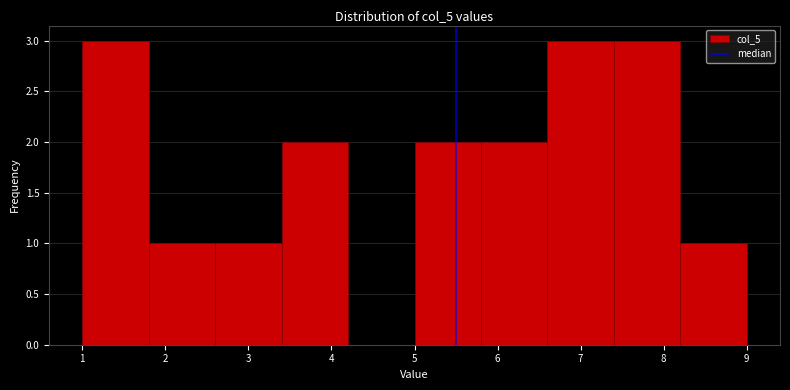

Reading left to right, transcribe this chart: for each bar, give the range it covers on the x-axis and its height. The values are not printed on the chart, so give them approximately, as read against the axis.

1.0 to 1.8: 3
1.8 to 2.6: 1
2.6 to 3.4: 1
3.4 to 4.2: 2
4.2 to 5.0: 0
5.0 to 5.8: 2
5.8 to 6.6: 2
6.6 to 7.4: 3
7.4 to 8.2: 3
8.2 to 9.0: 1